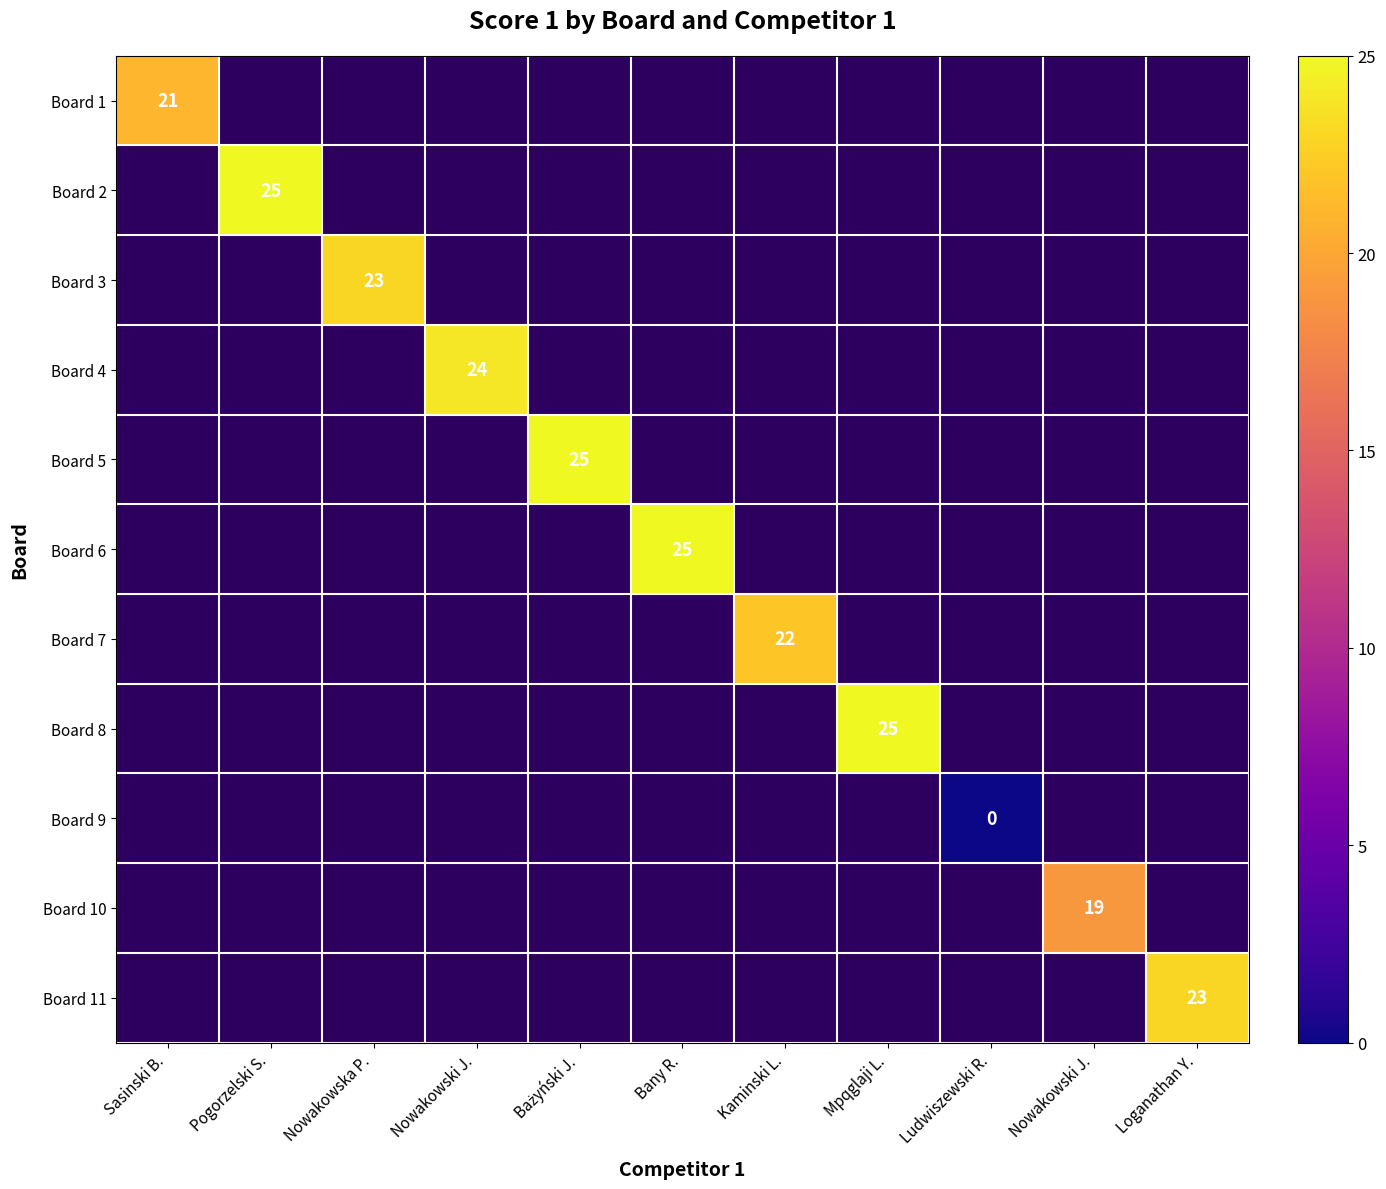

Which label corresponds to the smallest value in the chart?

Ludwiszewski R.